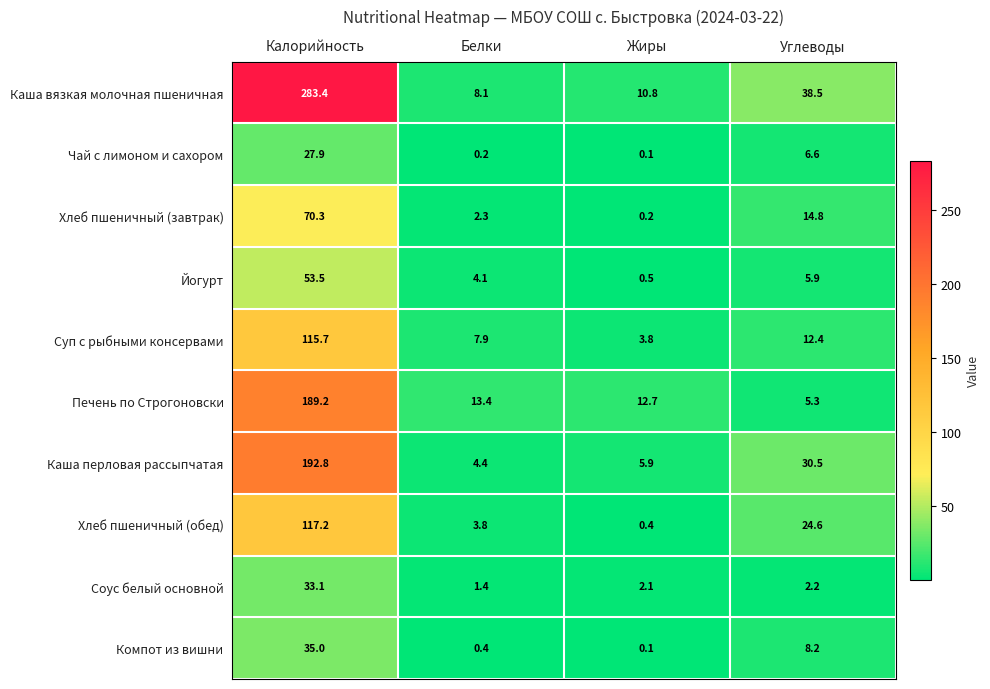

What is the difference between the highest and lowest values at Калорийность?

255.5